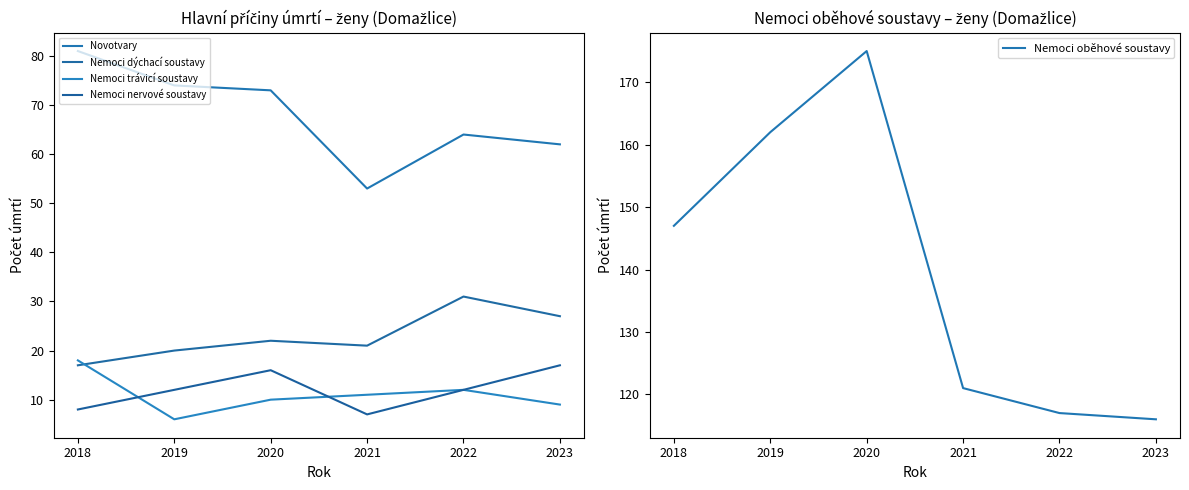

What is the difference between the second highest and second lowest values in the Nemoci dýchací soustavy series?

7